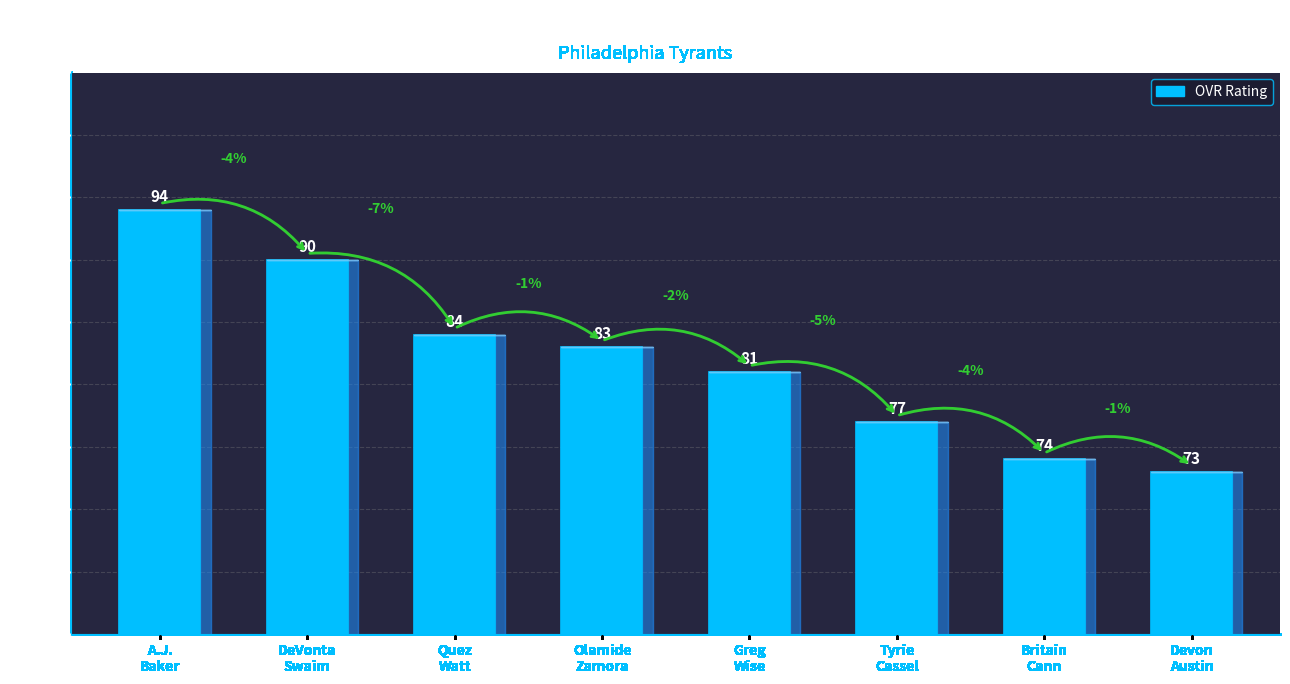

What is the greatest value displayed?

94